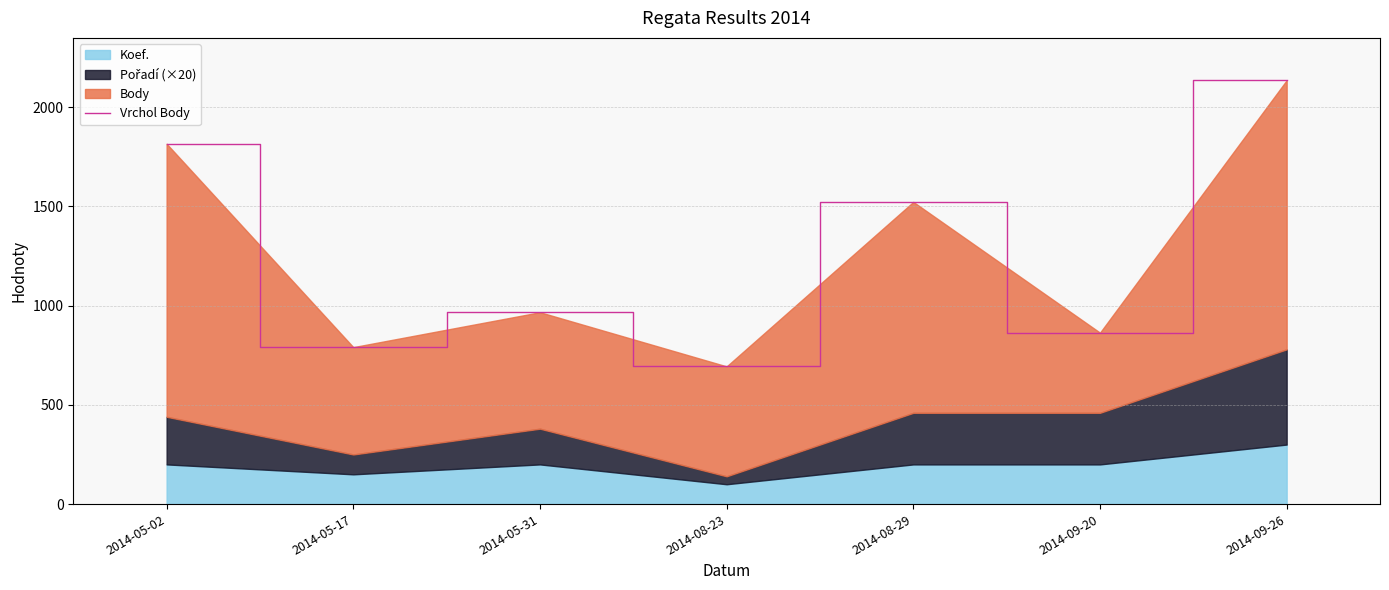

What is the difference between the maximum and minimum values?

1442